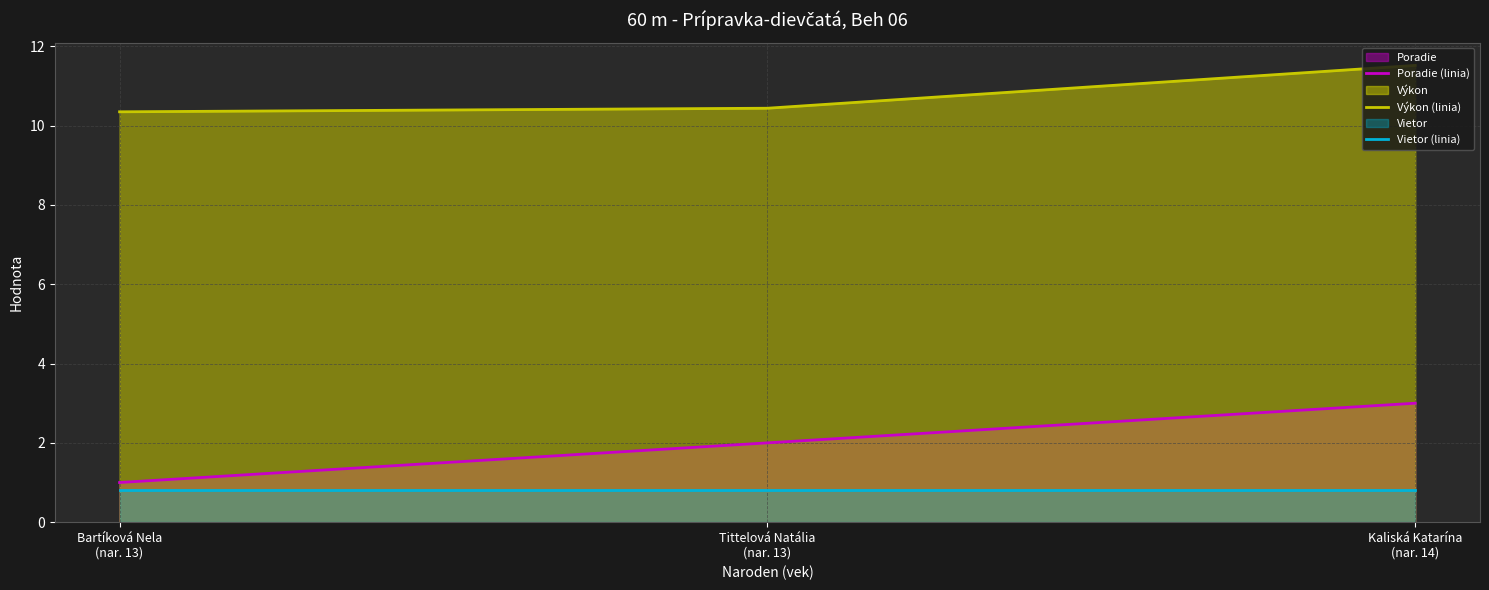

Is the value of Vietor (linia) at Kaliská Katarína
(nar. 14) greater than the value of Poradie (linia) at Bartíková Nela
(nar. 13)?

No